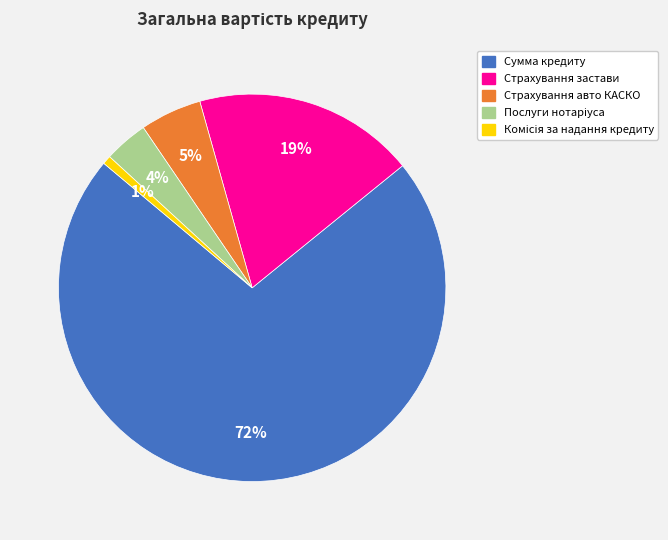

What is the largest slice in the pie chart?

Сумма кредиту